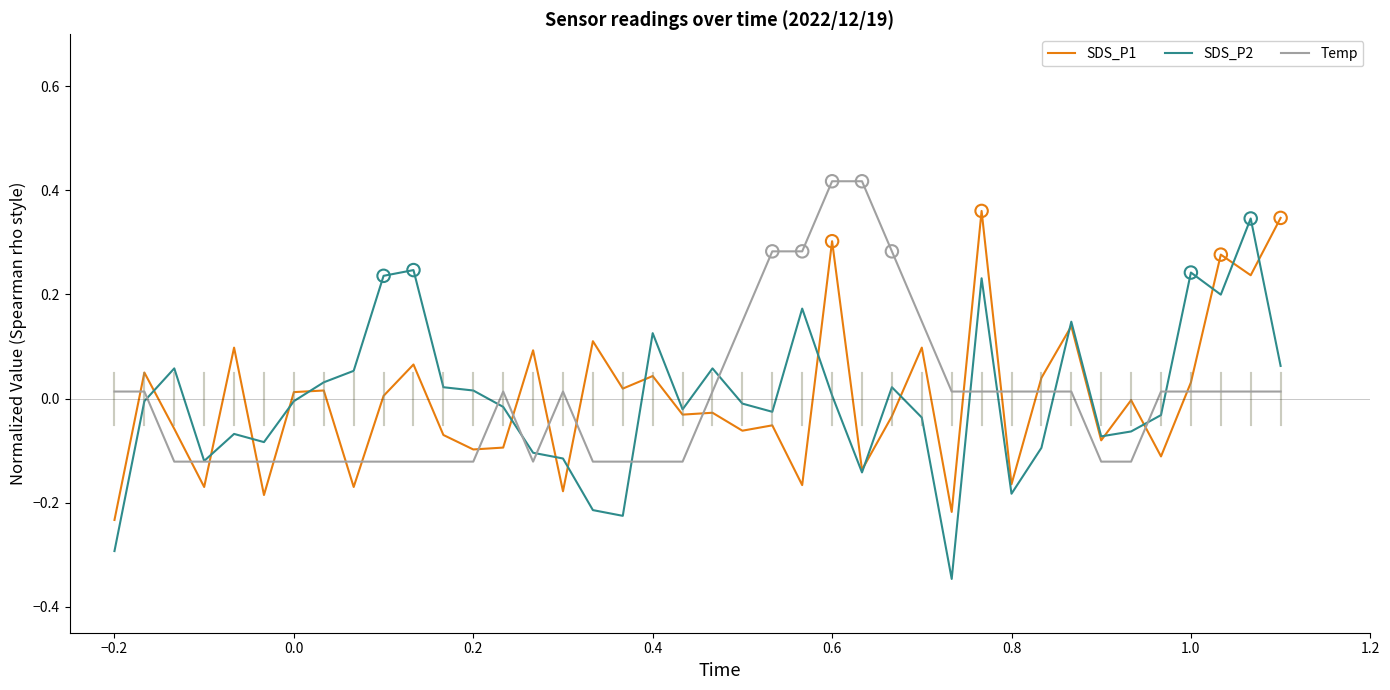

Which series has the largest range (max minus min)?

SDS_P2